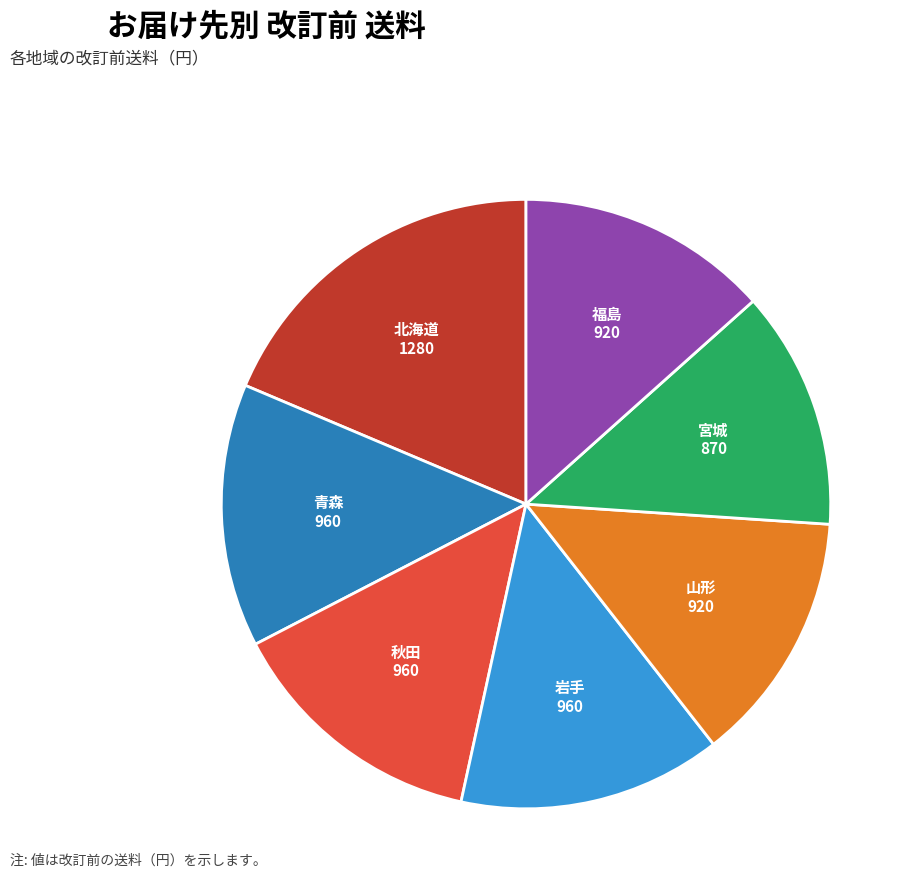

Is there a majority slice in this chart?

No